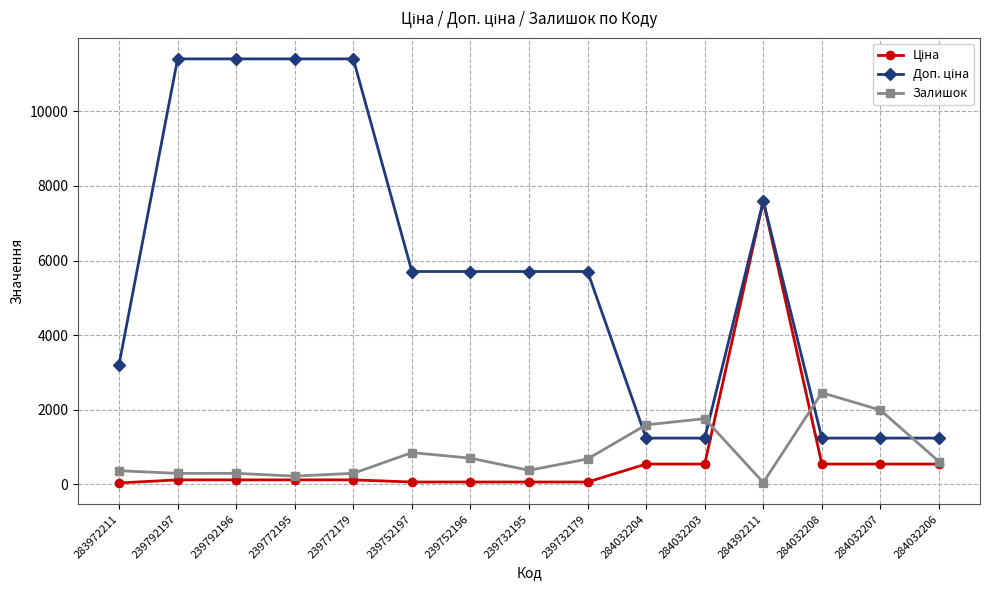

How many values in the Залишок series are below 605?

7